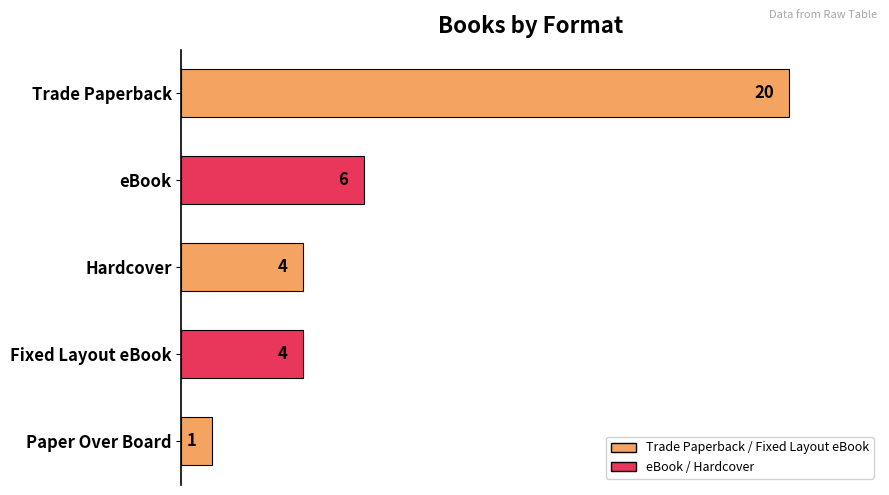

What is the minimum value shown in the chart?

1